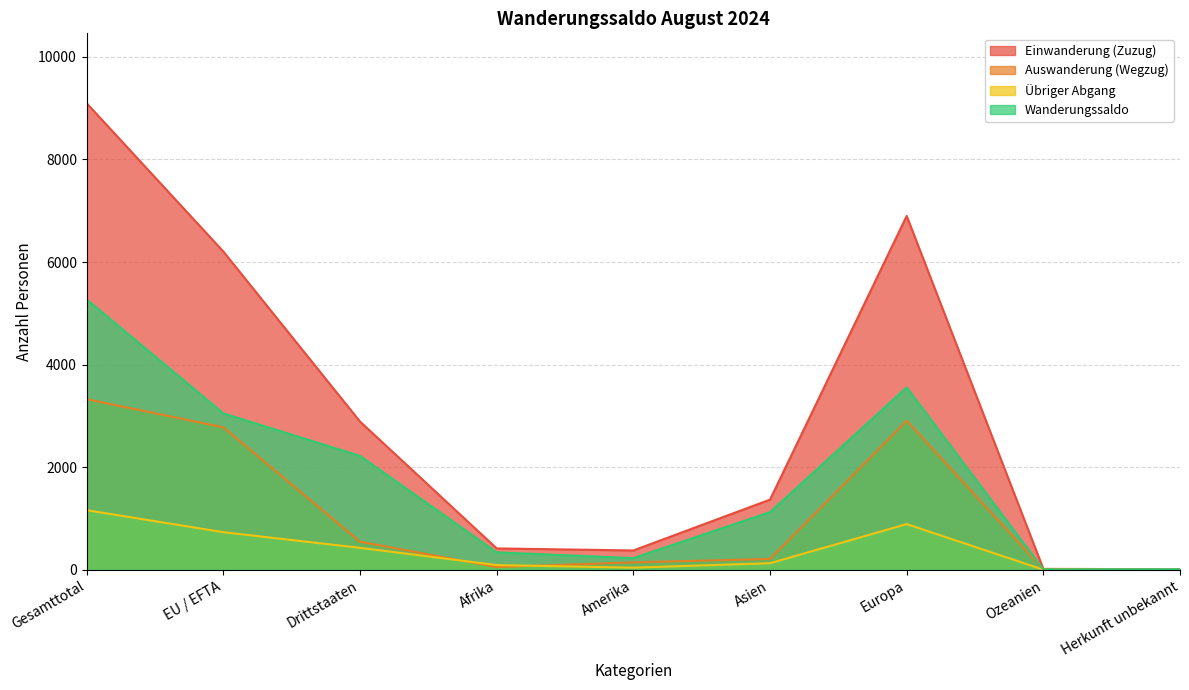

Which series has the largest range (max minus min)?

Einwanderung (Zuzug)